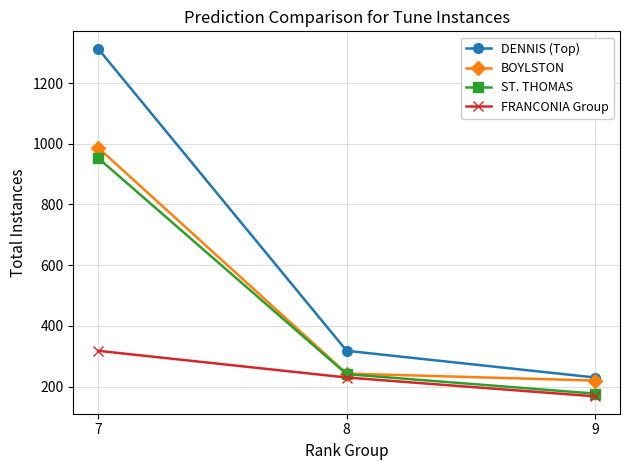

At which category is the sum across all series the highest?

7